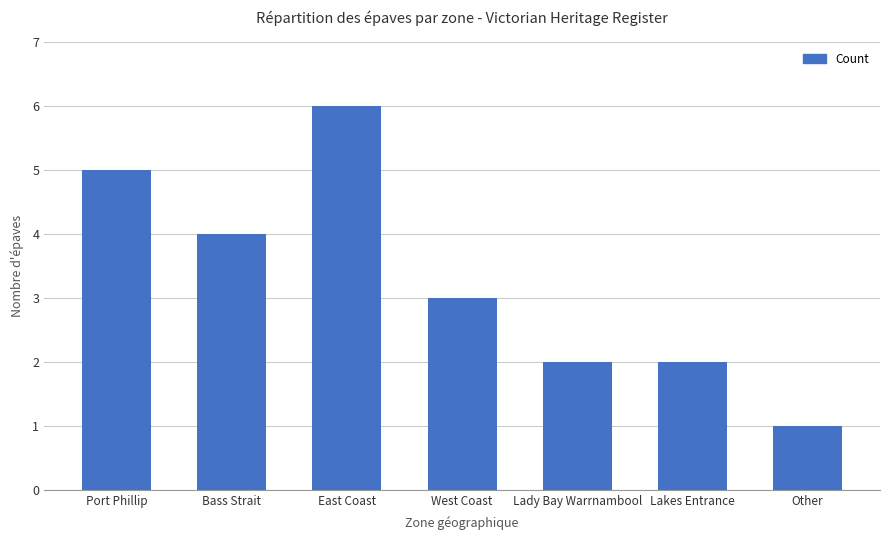

At which category does the chart reach its minimum across all series?

Other